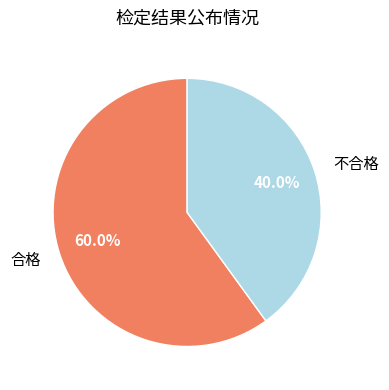

What is the largest slice in the pie chart?

合格